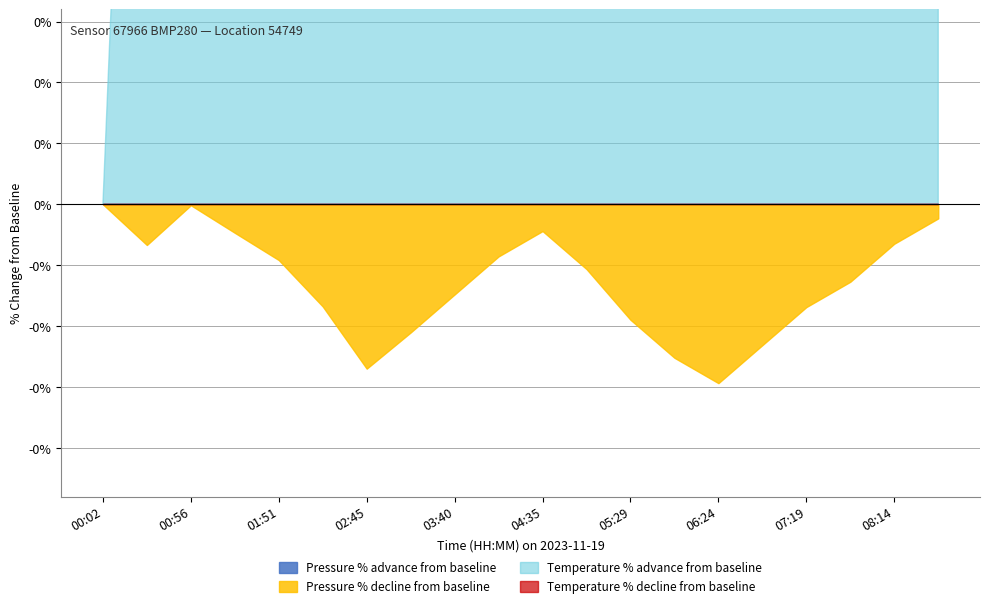

True or false: pressure and temperature intersect in this chart.

False